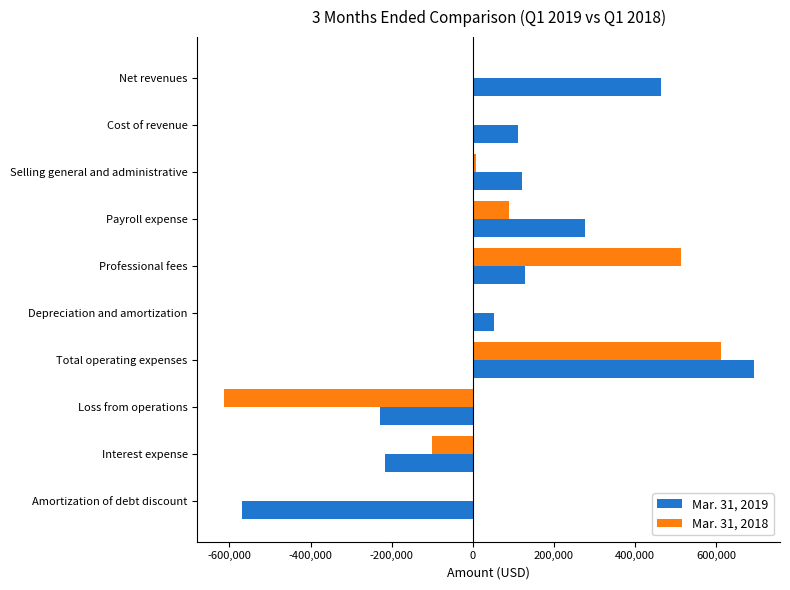

What is the total value across all series at Amortization of debt discount?

-569457